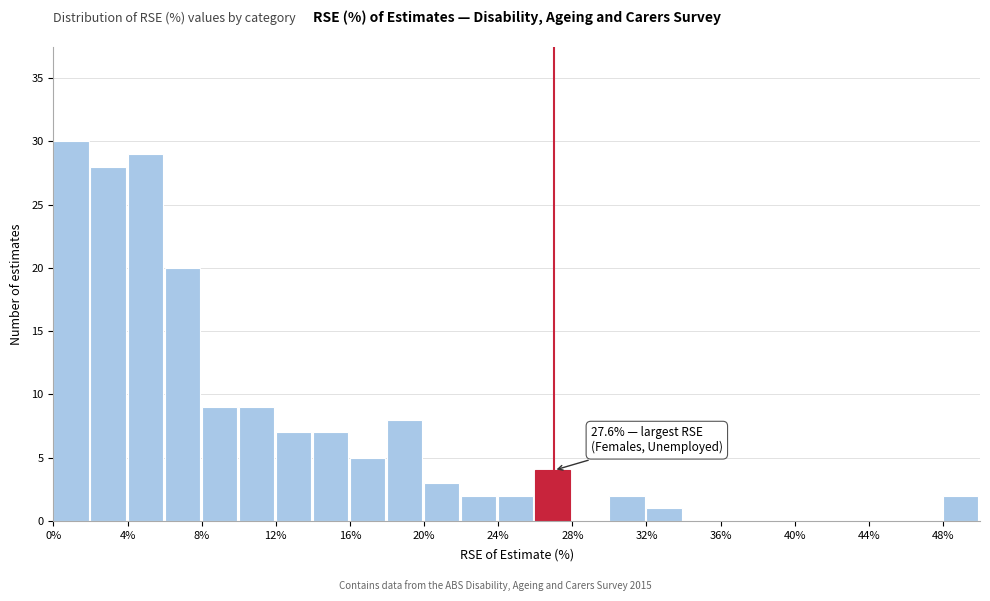

Which range on the x-axis has the tallest bar?

0 to 2